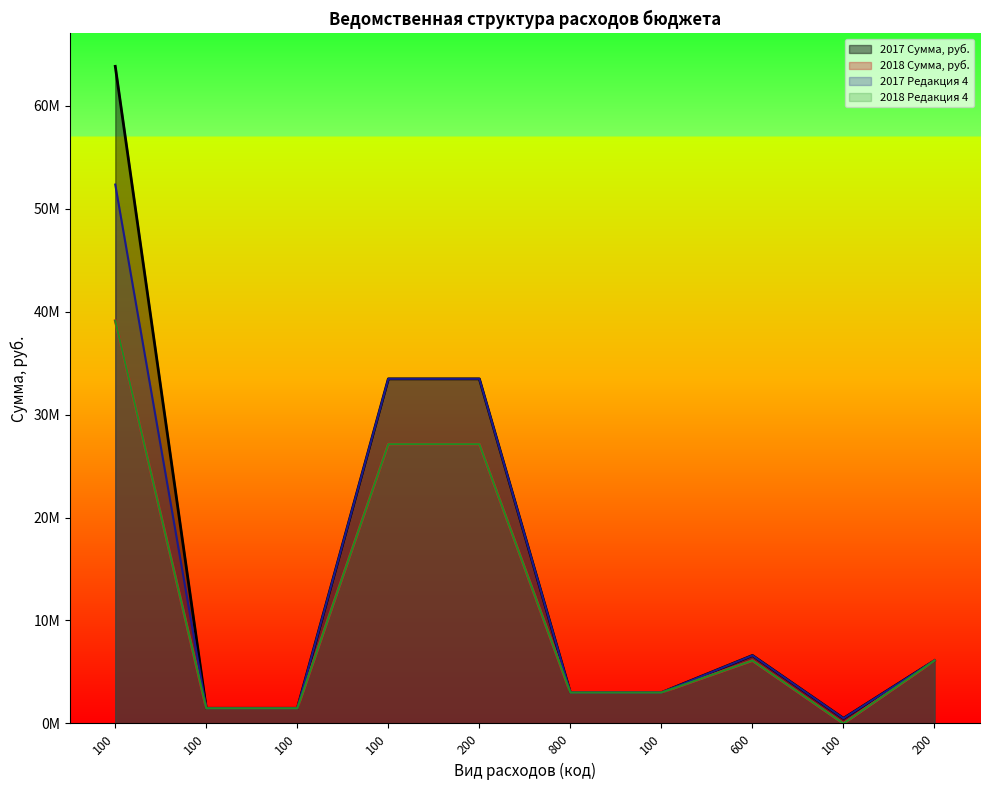

Between 100 and 100, which series saw the biggest shift?

2017 Сумма, руб.